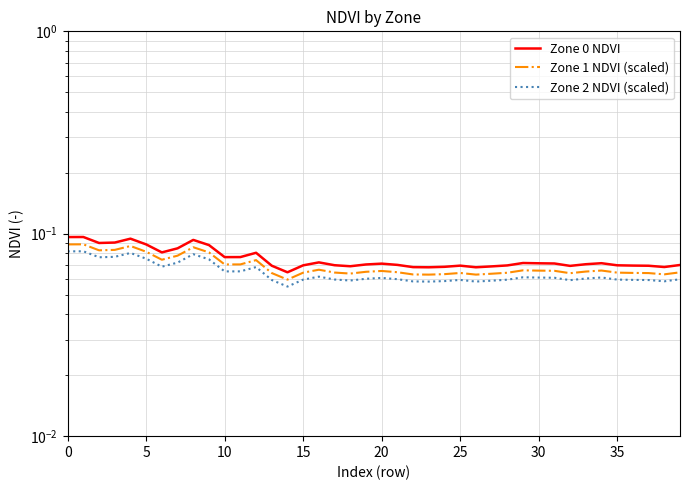

Which series changed the most between 9 and 32?

Zone 0 NDVI